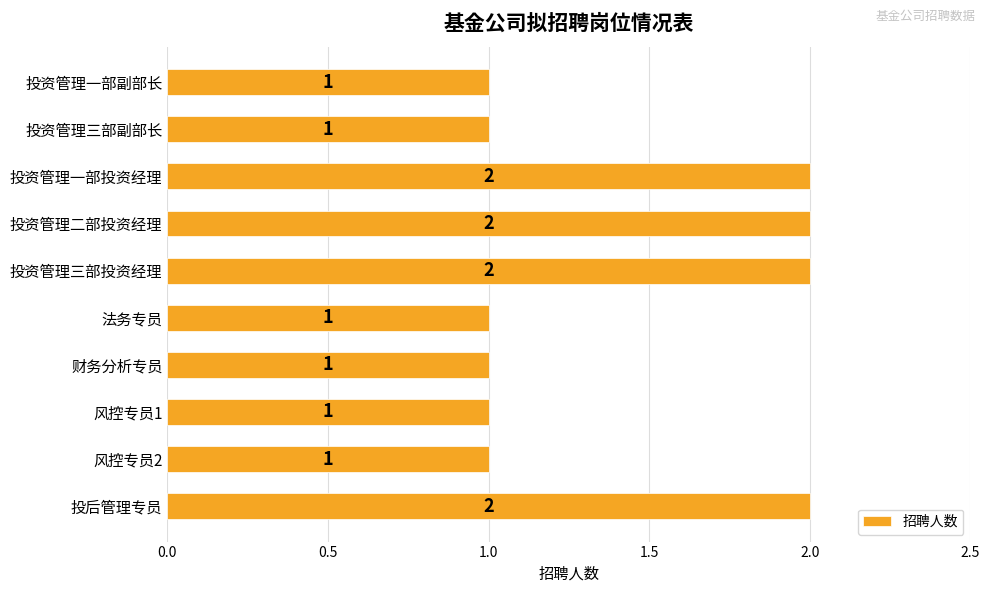

Count the values in the range 1 to 2.

10